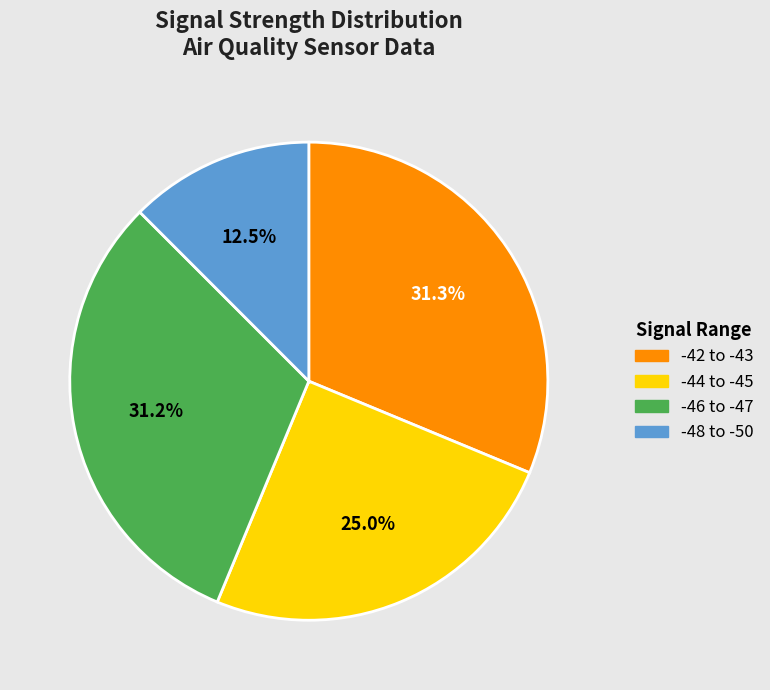

To the nearest percent, what is the average slice percentage?

25%